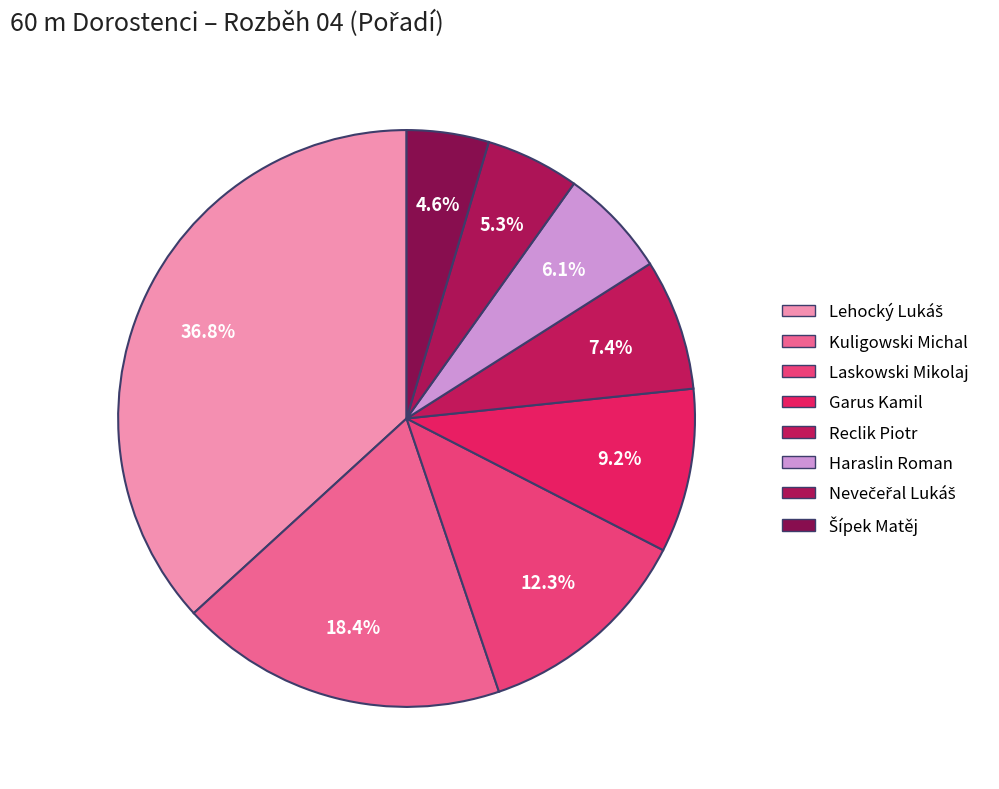

Does Lehocký Lukáš represent more than half of the total?

No